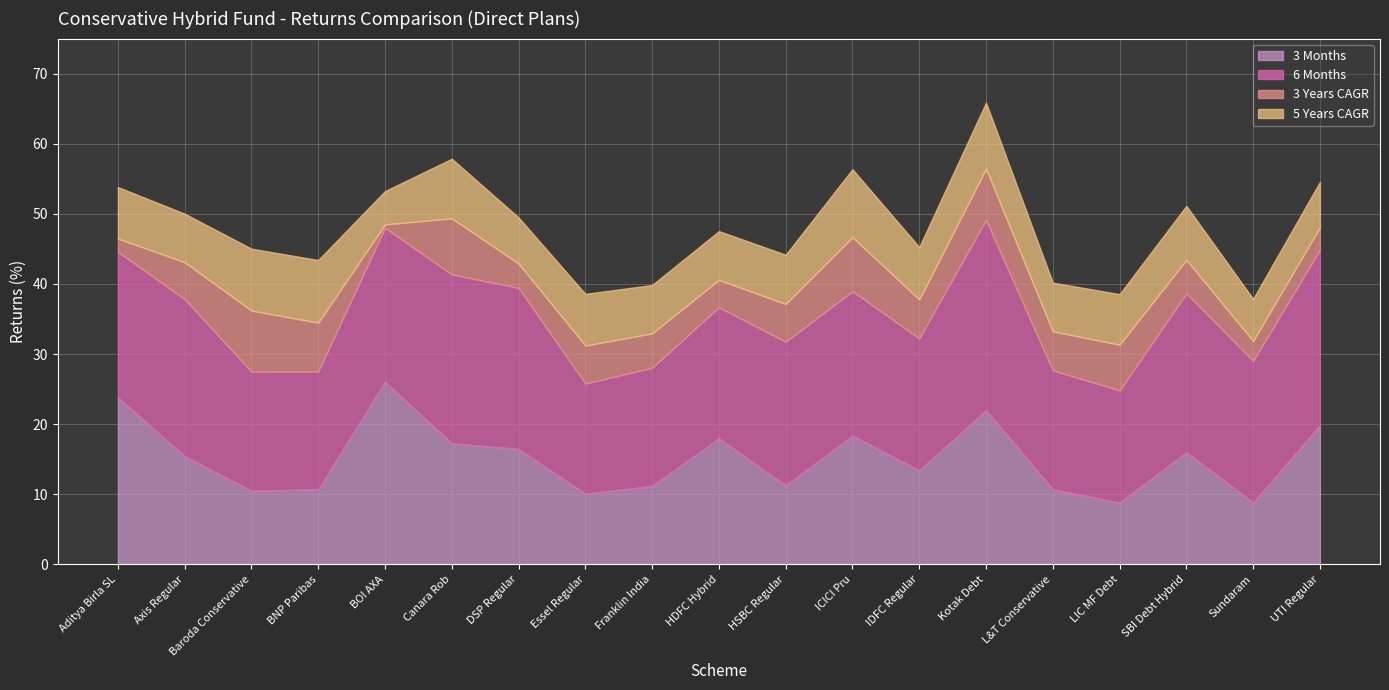

What is the difference between the second highest and minimum values in the 3 Years CAGR series?

7.5